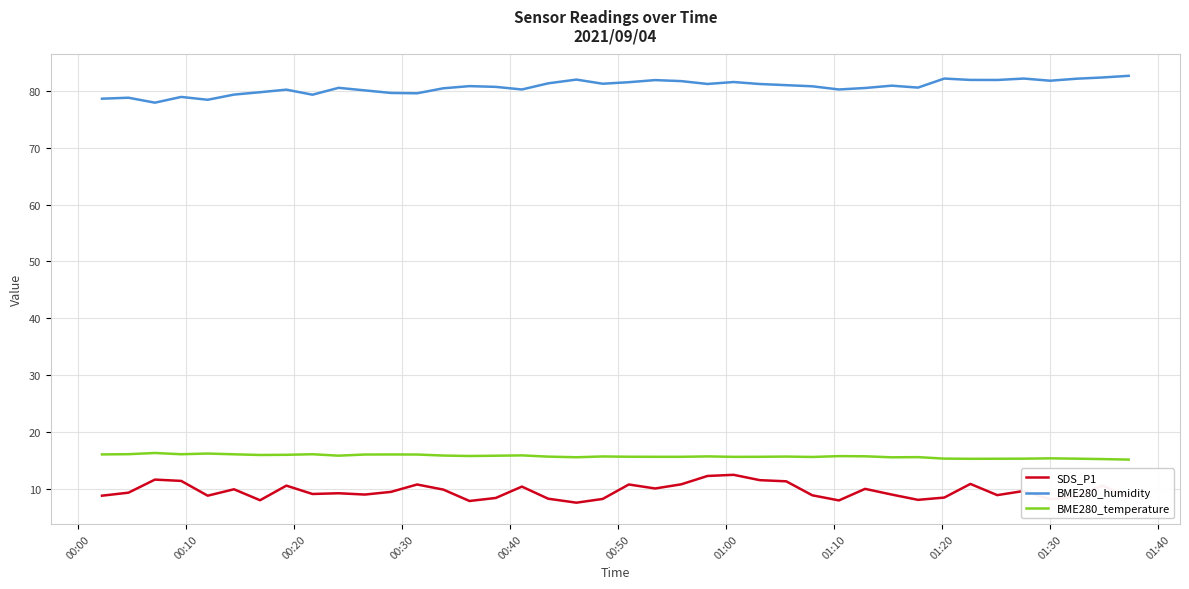

How many lines are shown in the chart?

3